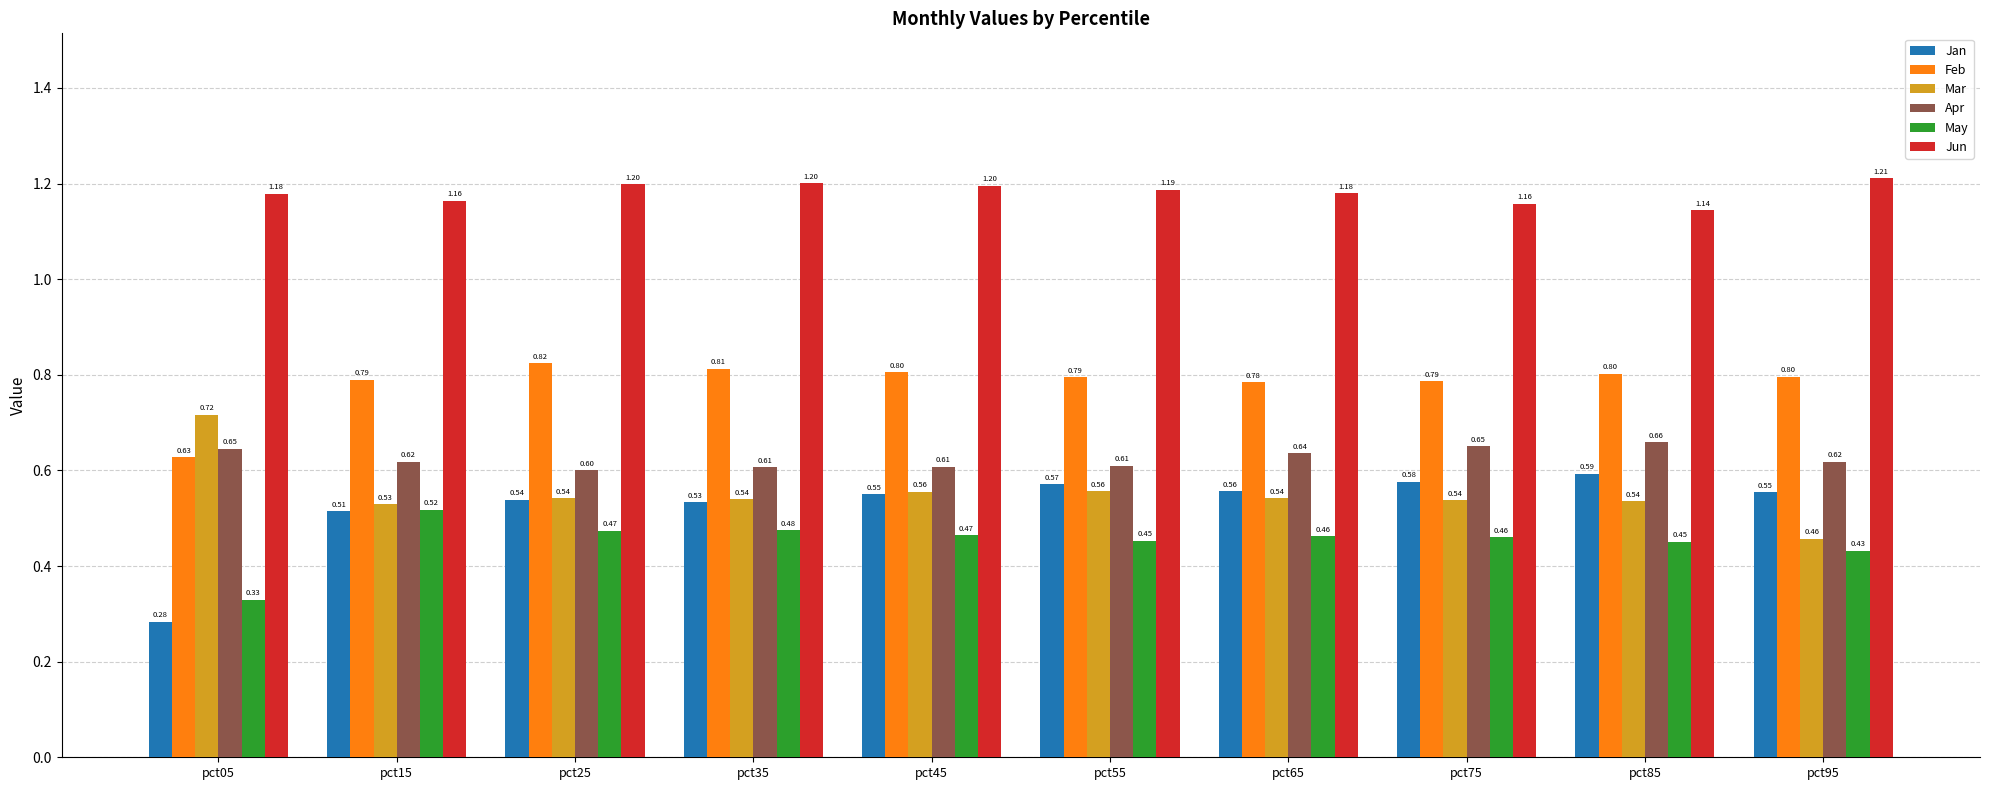

Rank the series at pct45 from lowest to highest value.

May, Jan, Mar, Apr, Feb, Jun